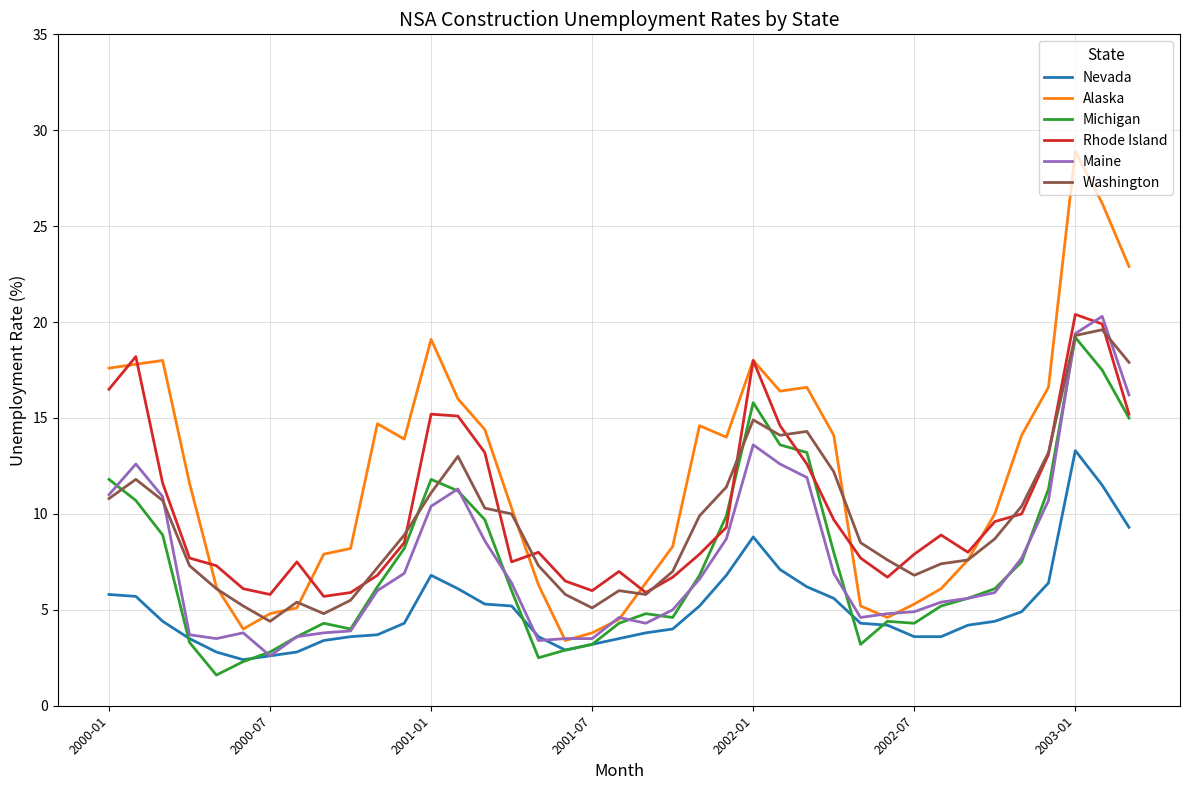

What is the maximum value shown in the chart?

28.9